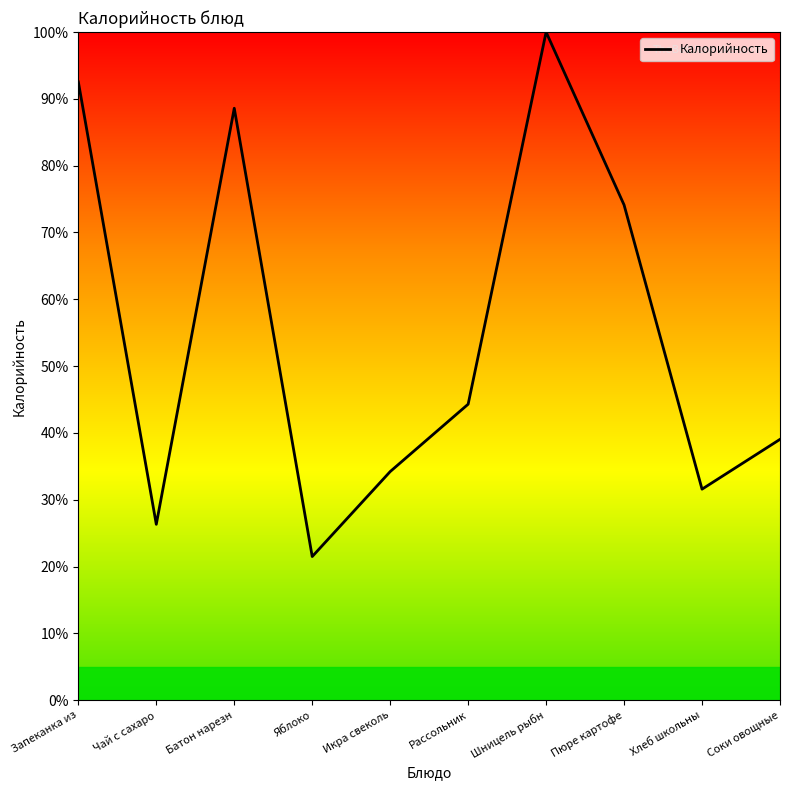

Where does the data first go above 44?

Запеканка из